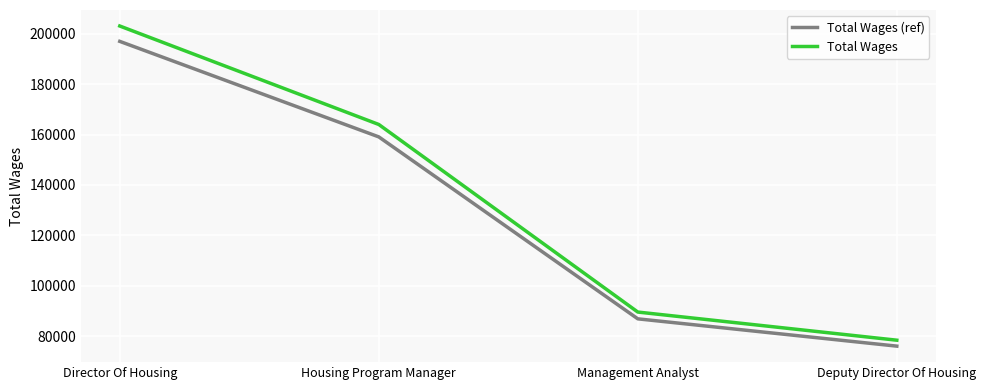

Is the value of Total Wages (ref) at Housing Program Manager greater than the value of Total Wages at Management Analyst?

Yes